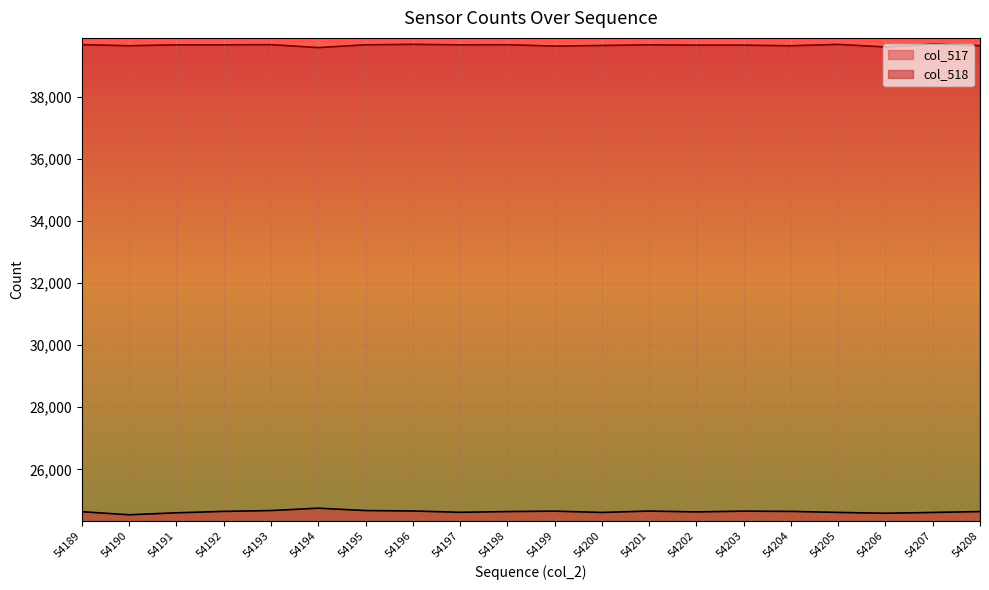

Which series has the largest total across all categories?

col_518